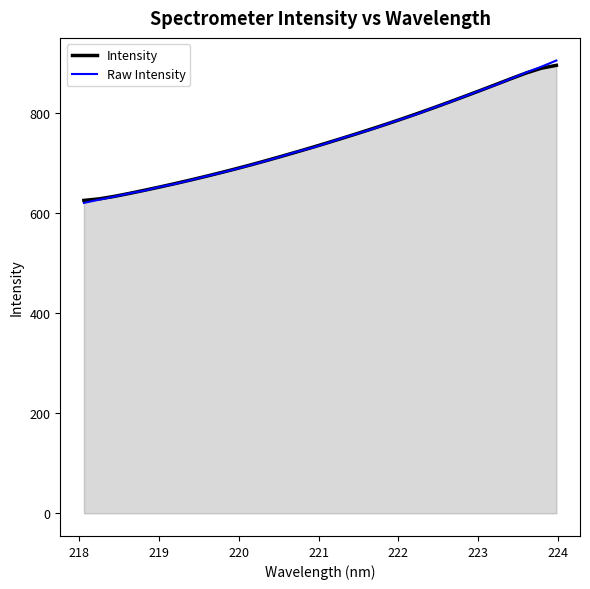

What is the smallest value displayed?

621.0